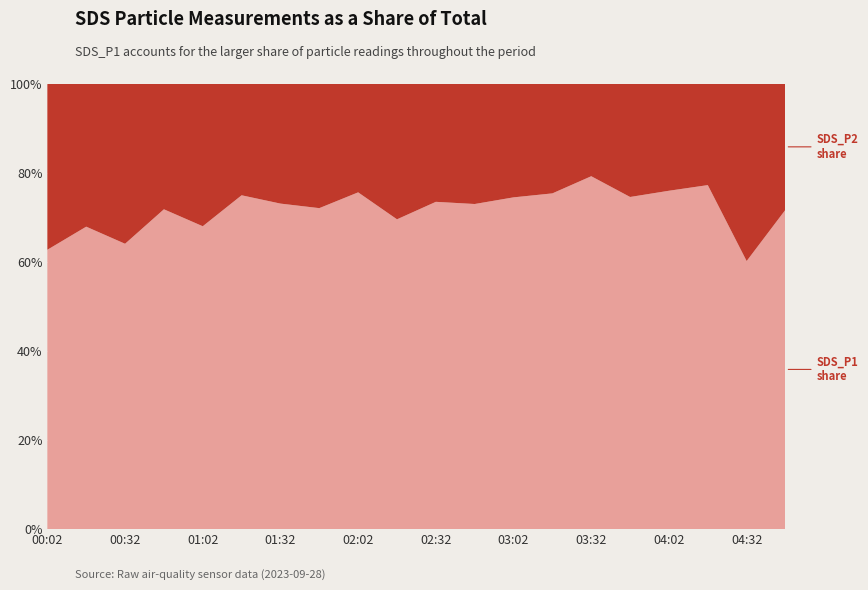

Reading left to right, extract all data points from this chart.

SDS_P1: 00:02=4.5	00:17=6.5	00:32=5.2	00:47=8.7	01:02=6.8	01:17=11.2	01:32=8.5	01:47=9.1	02:02=13.8	02:17=8.7	02:32=10.5	02:47=7.5	03:02=9.6	03:17=10.1	03:32=12.8	03:47=8.8	04:02=11.6	04:17=10.7	04:32=4.8	04:47=7.7
SDS_P2: 00:02=2.7	00:17=3.1	00:32=2.9	00:47=3.4	01:02=3.2	01:17=3.8	01:32=3.1	01:47=3.5	02:02=4.4	02:17=3.8	02:32=3.8	02:47=2.8	03:02=3.3	03:17=3.3	03:32=3.4	03:47=3.0	04:02=3.6	04:17=3.1	04:32=3.2	04:47=3.0